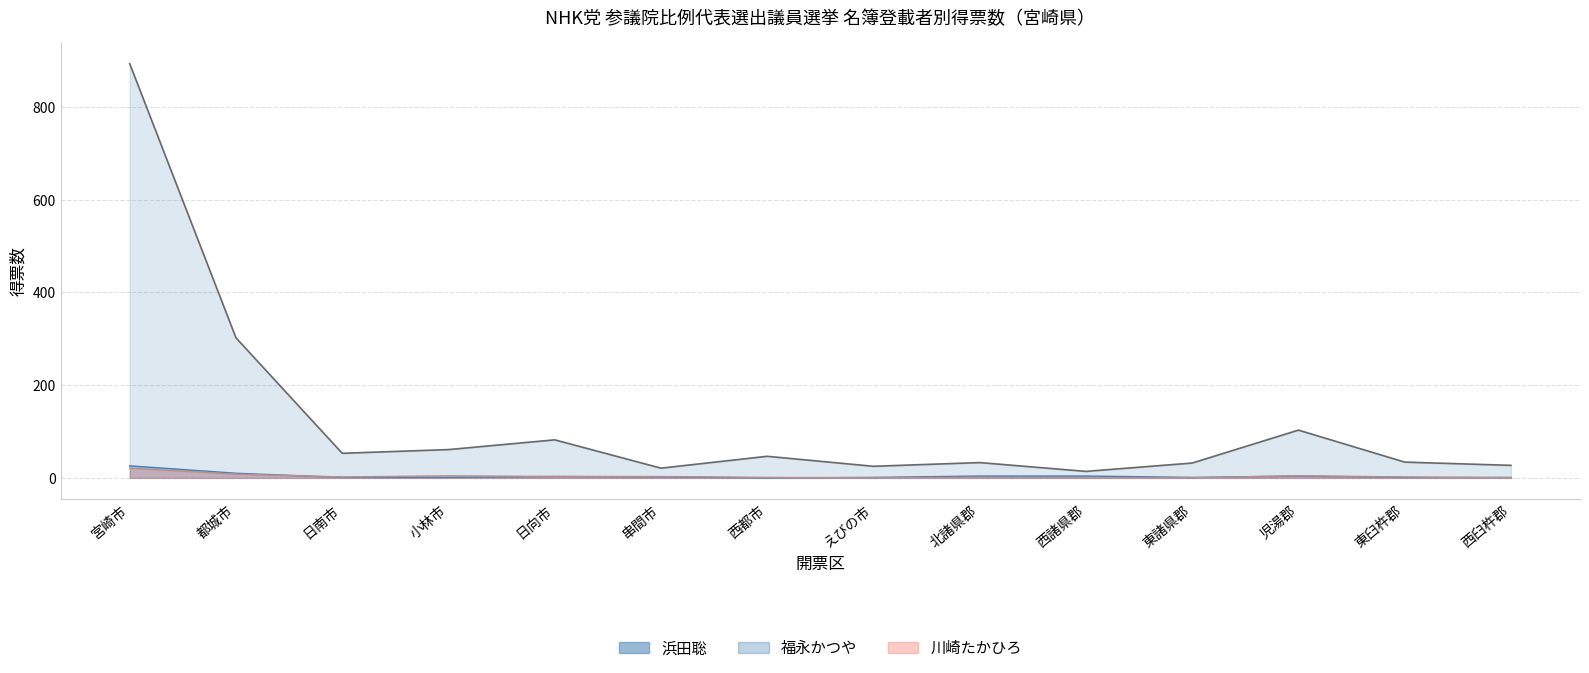

True or false: 福永かつや and 浜田聡 cross at least once.

False